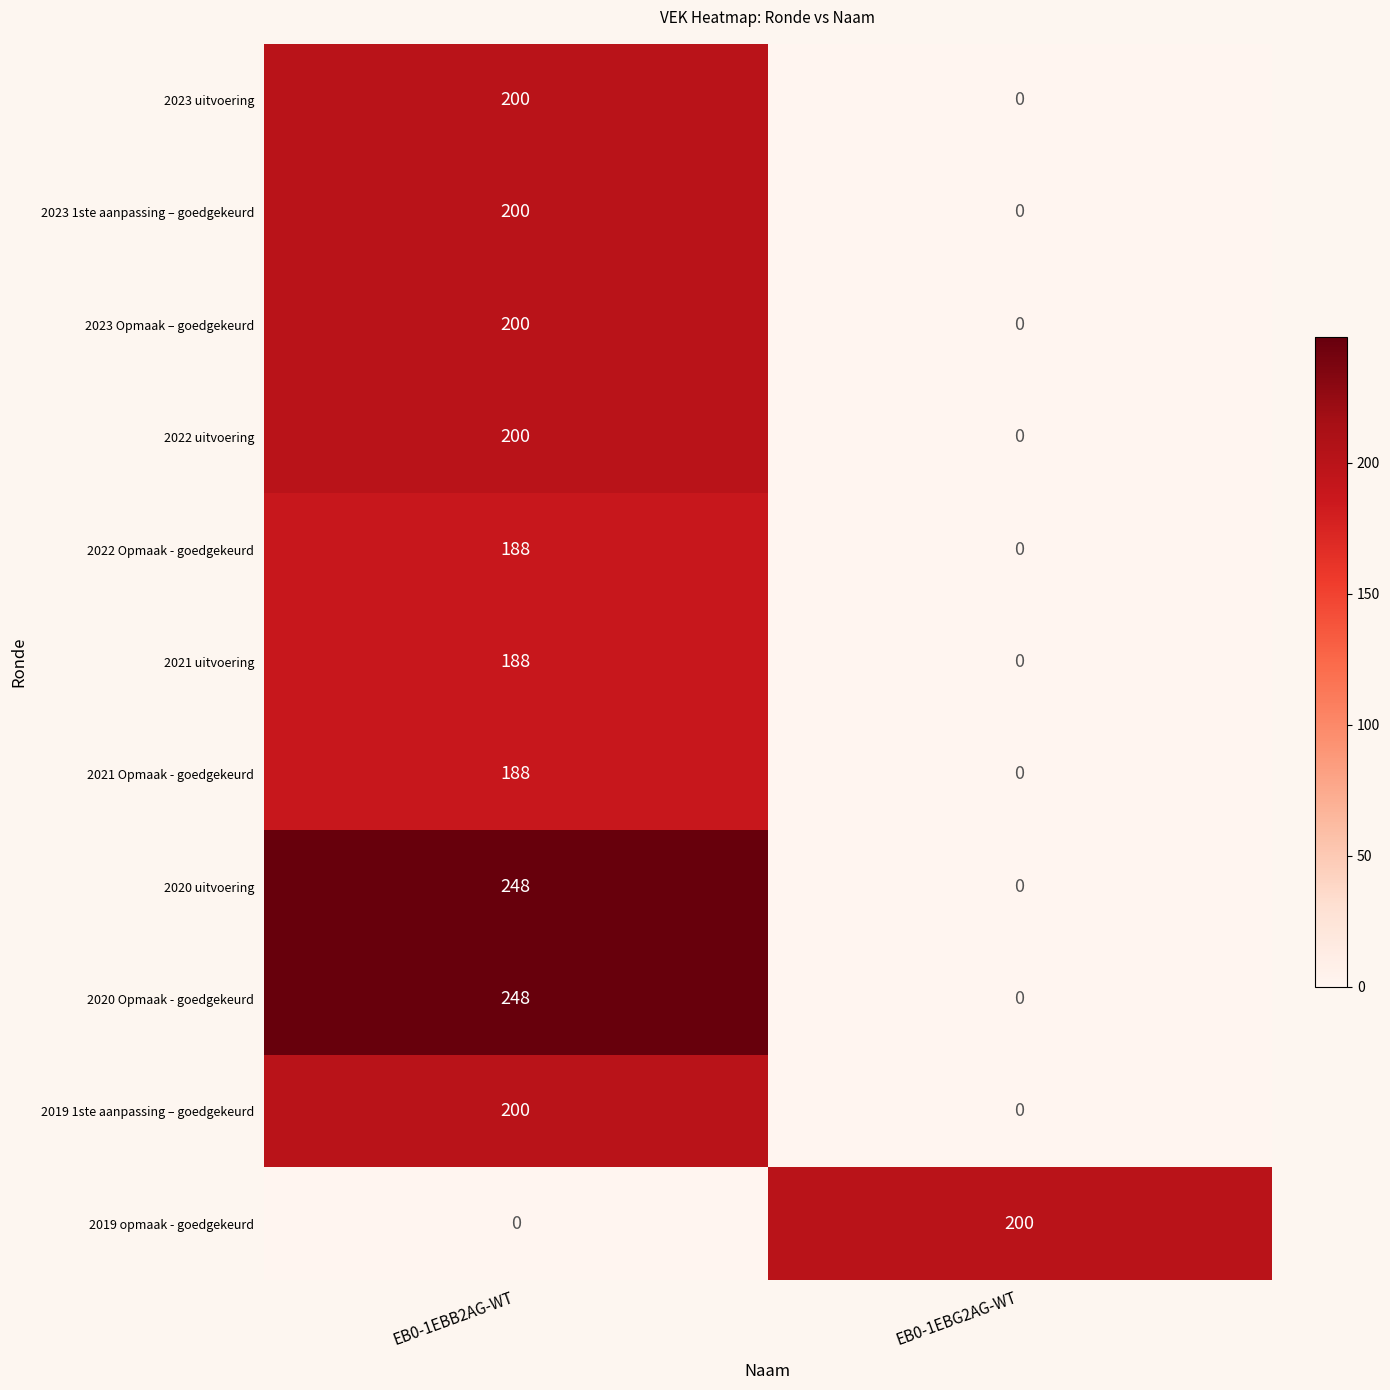

How many categories are shown in the chart?

2